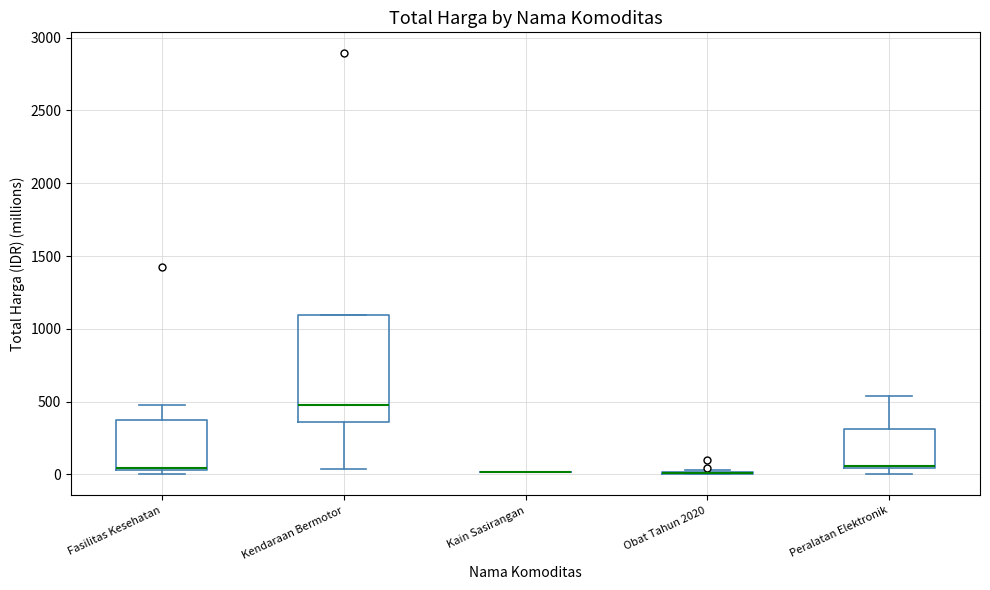

Where does the median line of the box for Kendaraan Bermotor sit on the y-axis? The values are not printed on the chart, so give them approximately, as read against the axis.

500